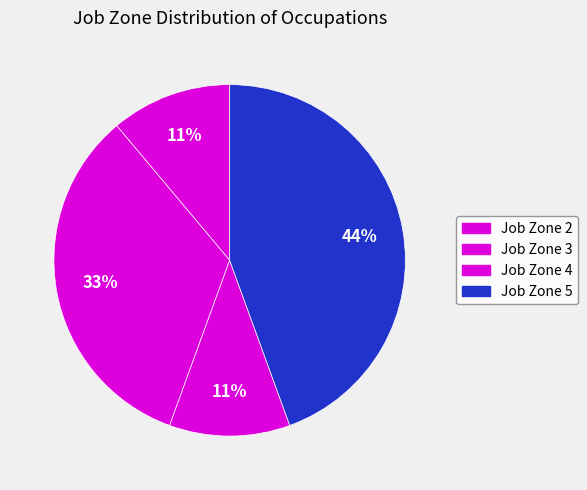

What is the largest slice in the pie chart?

Job Zone 5